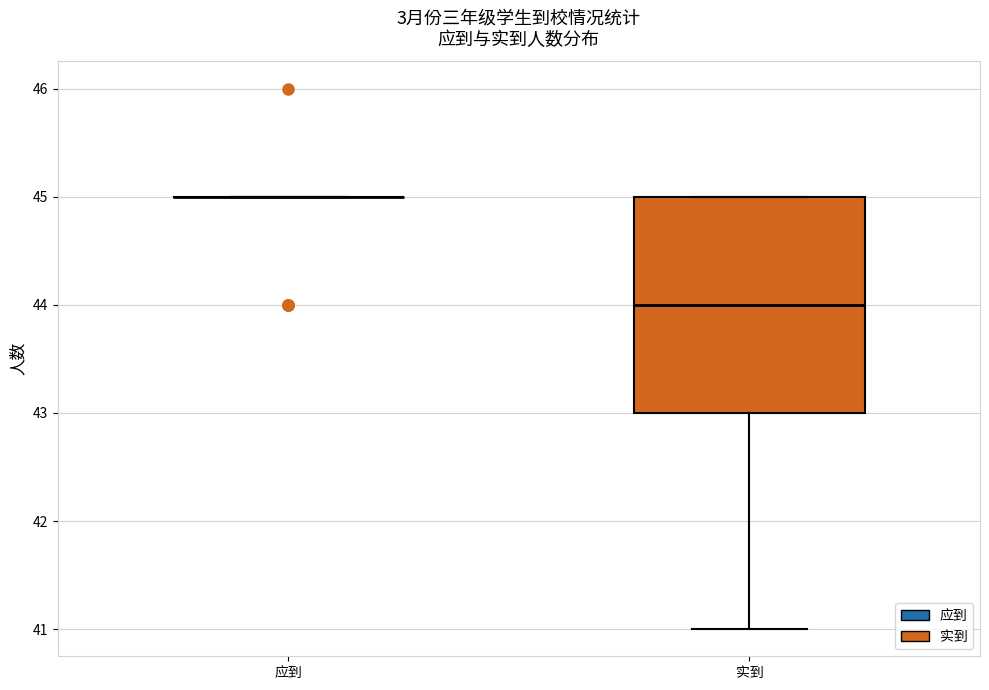

Reading left to right, read every box against the y-axis: the position of its median line, the range the box covers, and the ends of its whiskers. The values are not printed on the chart, so give them approximately, as read against the axis.

应到: box collapsed to a line at 45, whiskers 45 to 45
实到: median 44, box 43 to 45, whiskers 41 to 45